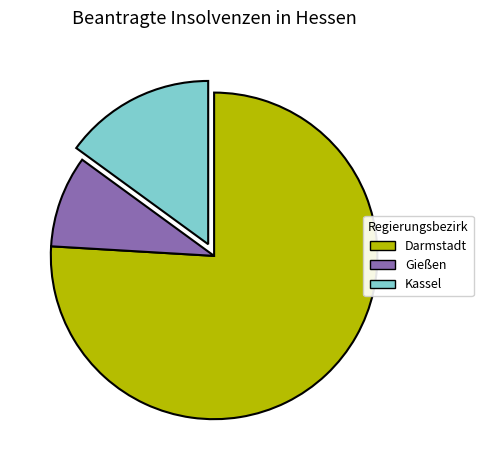

Is there any slice that represents more than half of the pie?

Yes